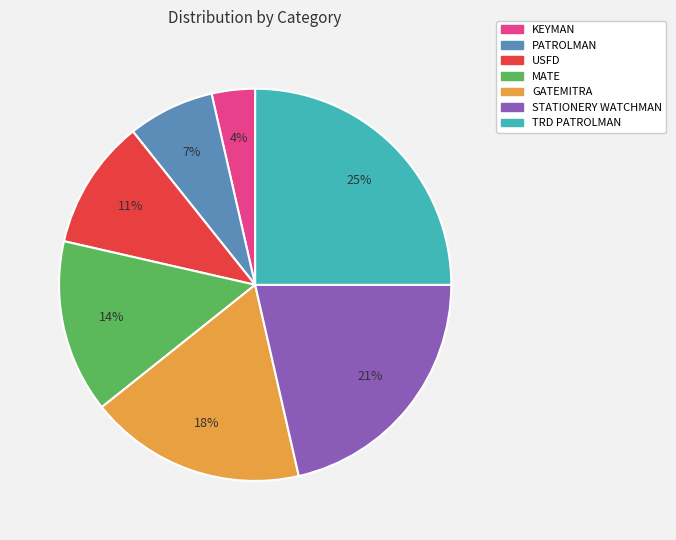

Rank the categories by value from lowest to highest.

KEYMAN, PATROLMAN, USFD, MATE, GATEMITRA, STATIONERY WATCHMAN, TRD PATROLMAN